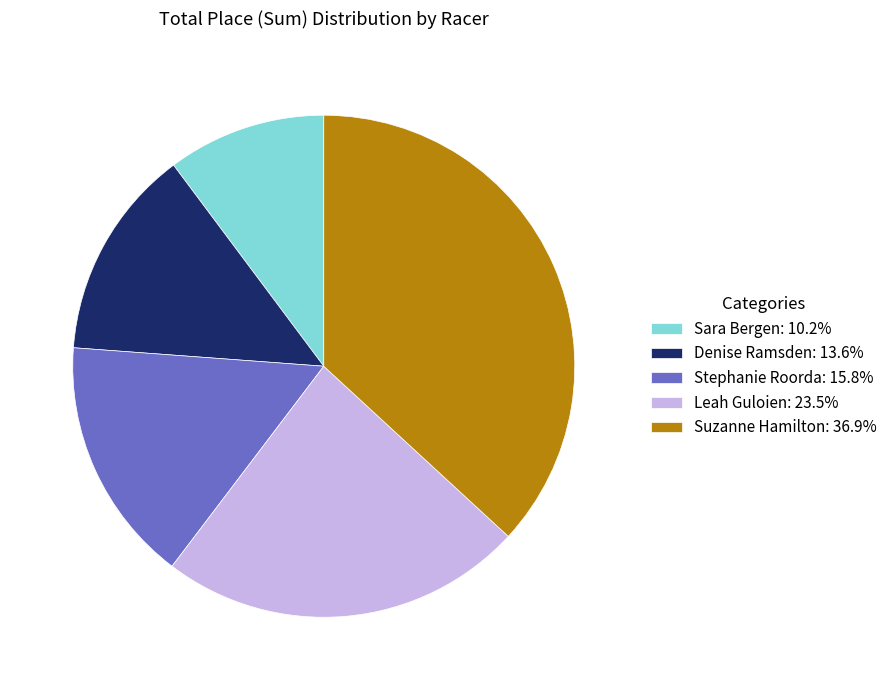

How many segments does this pie chart have?

5